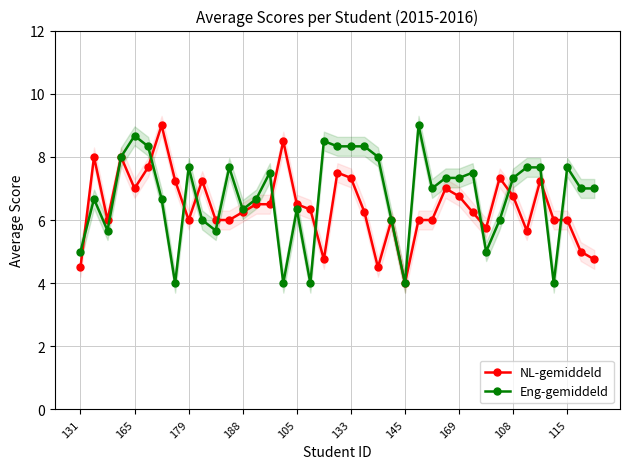

True or false: NL-gemiddeld has more than 2 points higher than both neighbors.

True